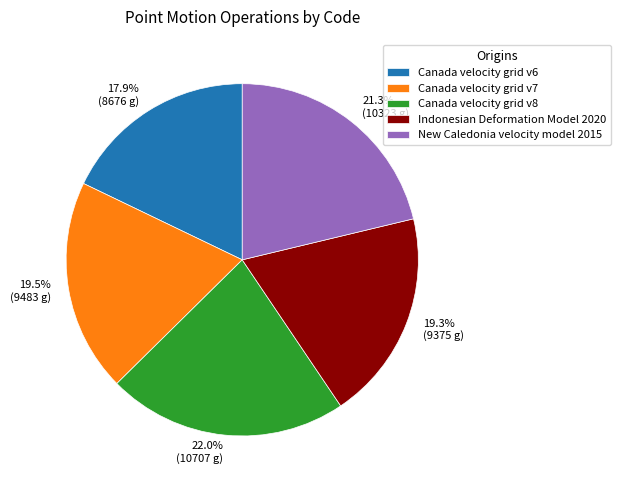

Combined, do Canada velocity grid v8 and New Caledonia velocity model 2015 account for over 50%?

No